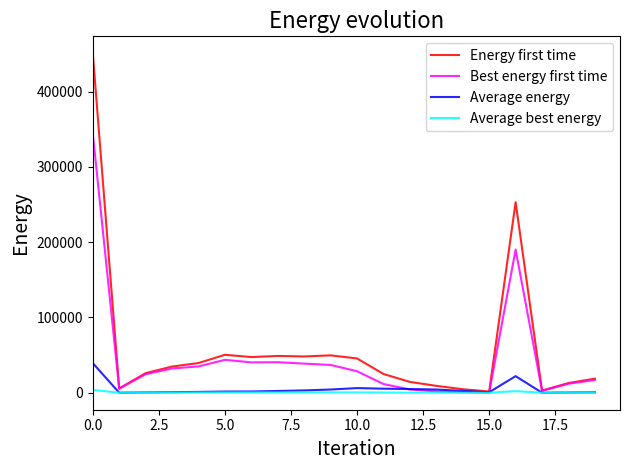

List the series in order of their peak value, lowest first.

Average best energy, Average energy, Best energy first time, Energy first time